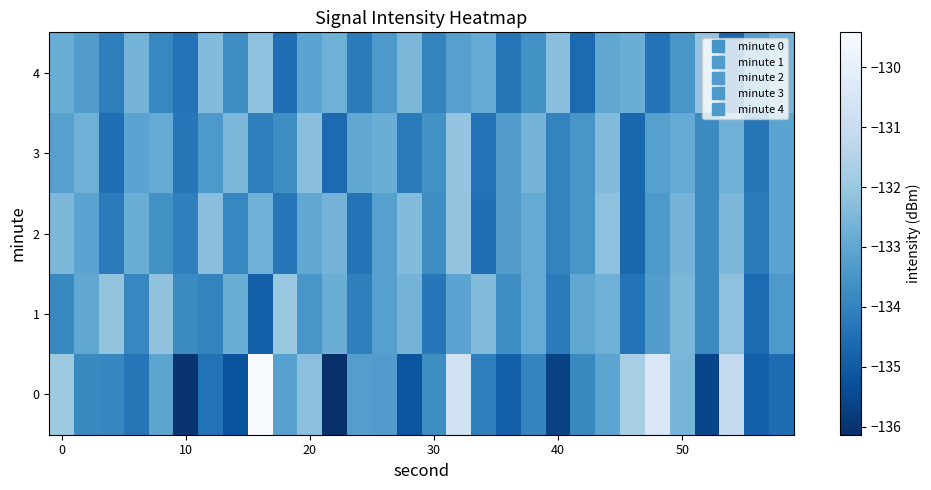

Reading left to right, list all the values displayed in this chart.

0: -132.0	-133.8	-133.9	-134.3	-133.1	-136.0	-134.4	-135.2	-129.4	-133.2	-132.3	-136.1	-133.3	-133.3	-135.2	-133.7	-130.7	-134.1	-134.9	-134.0	-135.7	-133.8	-133.1	-131.7	-130.4	-132.6	-135.6	-131.2	-134.9	-134.5
1: -133.8	-133.0	-132.1	-133.9	-132.2	-133.8	-134.0	-132.8	-134.9	-132.0	-133.5	-132.8	-134.1	-133.2	-132.6	-134.3	-133.1	-132.4	-133.7	-132.9	-134.2	-133.0	-132.7	-134.4	-133.3	-132.5	-133.8	-132.2	-134.6	-133.4
2: -132.5	-133.1	-134.2	-132.8	-133.6	-134.1	-132.3	-133.9	-132.7	-134.3	-133.0	-132.6	-134.4	-133.2	-132.4	-133.7	-132.1	-134.5	-133.3	-132.9	-134.0	-133.5	-132.2	-134.7	-133.4	-132.6	-133.8	-132.5	-134.2	-133.1
3: -133.2	-132.7	-134.5	-133.1	-132.9	-134.3	-133.4	-132.5	-134.1	-133.7	-132.3	-134.6	-133.0	-132.8	-134.2	-133.6	-132.1	-134.4	-133.3	-132.6	-134.0	-133.5	-132.4	-134.7	-133.2	-132.9	-133.8	-132.7	-134.3	-133.1
4: -132.8	-133.3	-134.1	-132.6	-133.9	-134.4	-132.4	-133.7	-132.2	-134.5	-133.1	-132.7	-134.2	-133.4	-132.5	-134.0	-133.2	-132.9	-134.3	-133.6	-132.3	-134.6	-133.0	-132.8	-134.4	-133.5	-132.1	-134.7	-133.3	-132.6